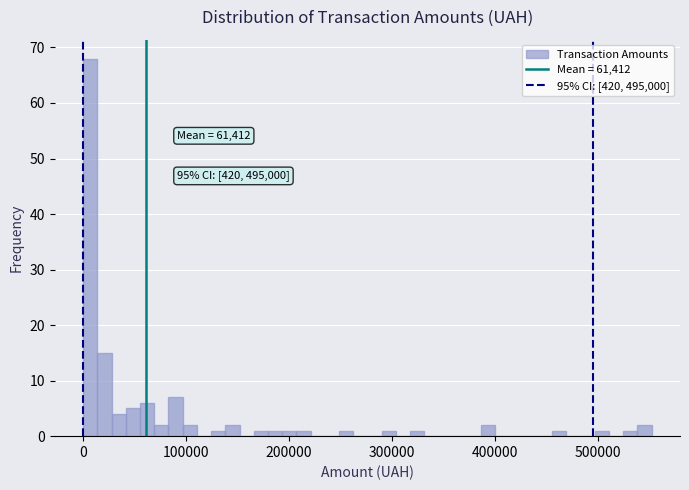

Around what value on the x-axis is the tallest bar? Give the approximate position of its centre, as read against the axis.

10000